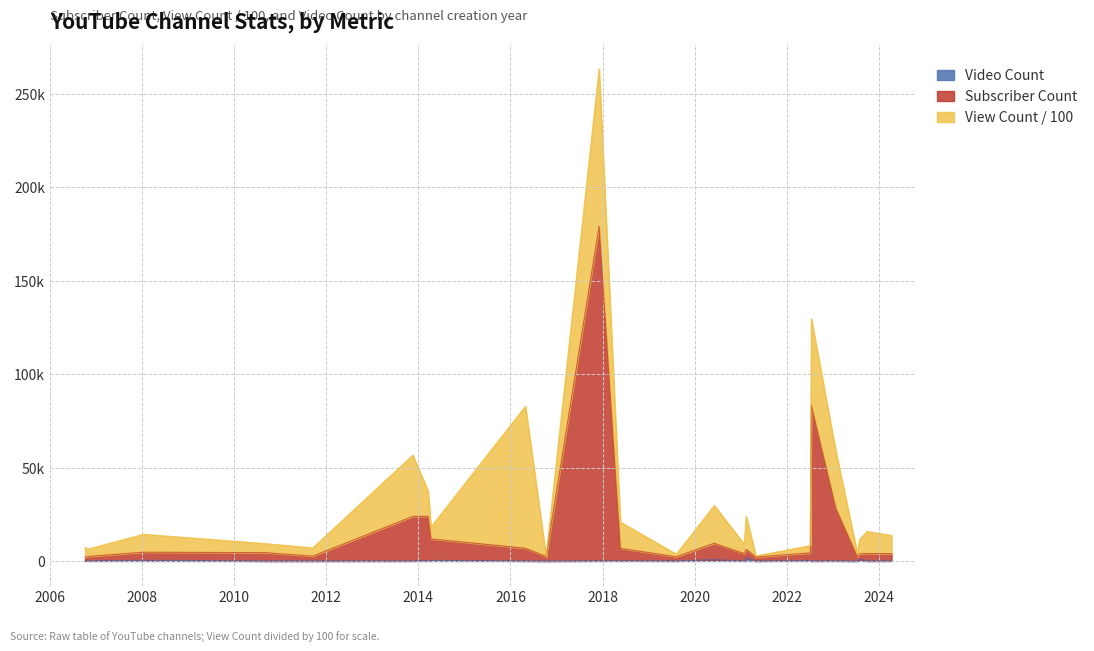

True or false: Subscriber Count and Video Count cross at least once.

False